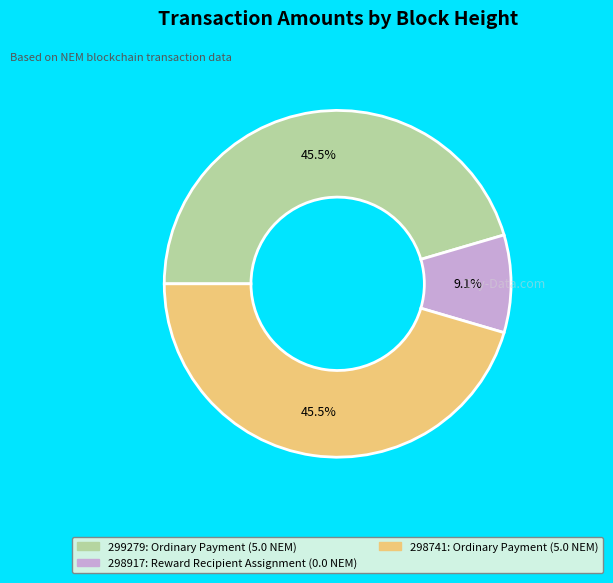

What is the ratio of the value at 299279 to the value at 298741?

1.0